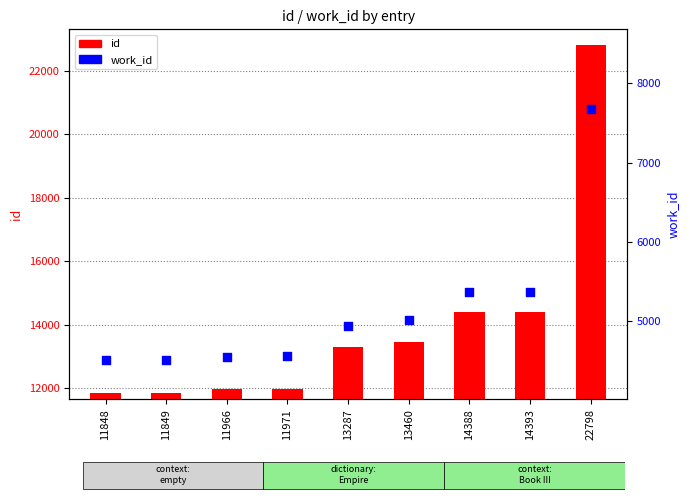

Which series reaches the minimum Y coordinate?

work_id